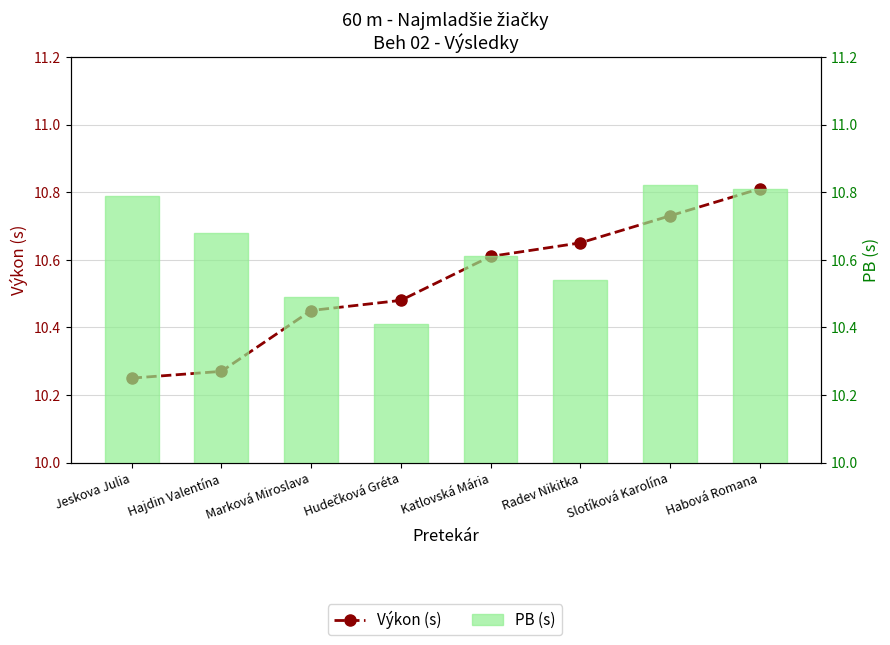

Is it true that PB (s) equals 10.6 at Katlovská Mária?

True